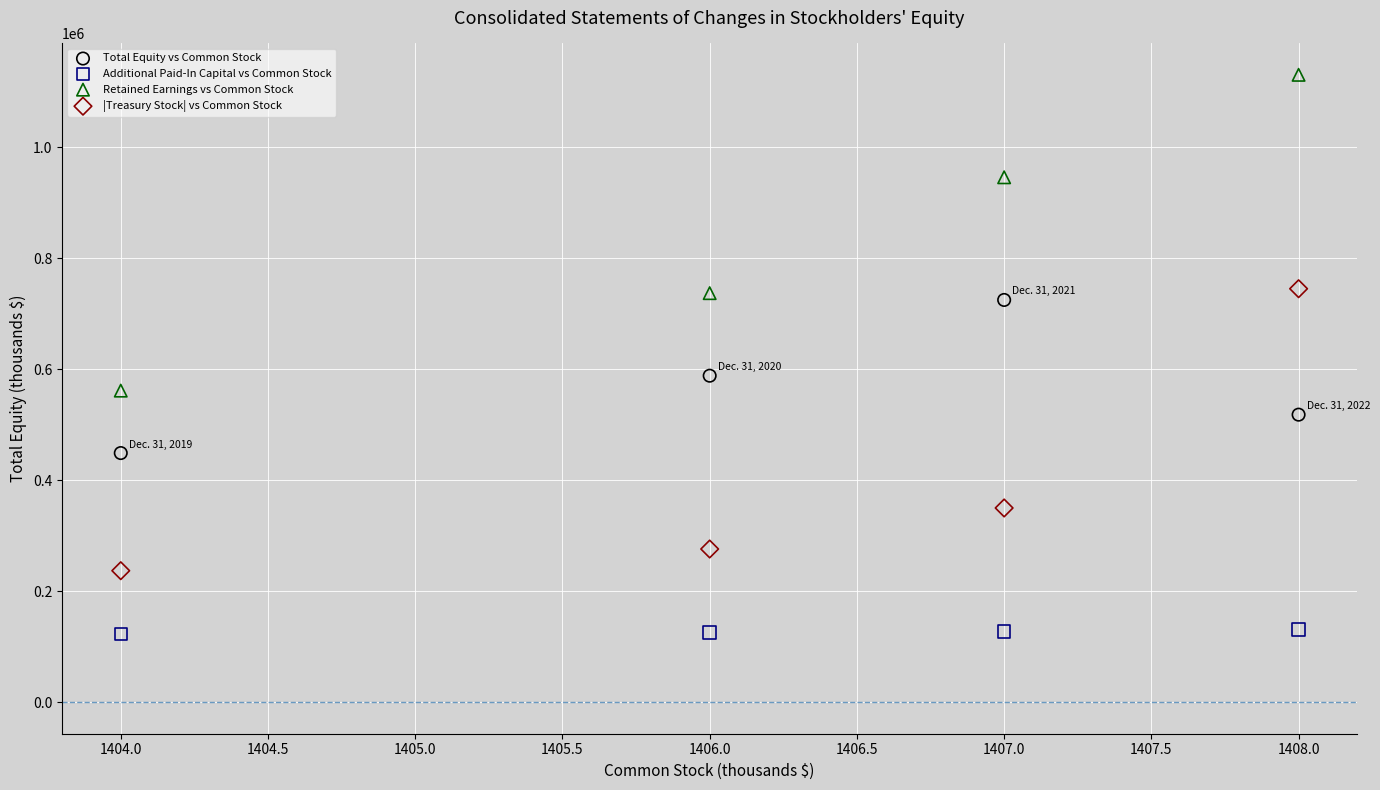

Across all series, what Y value is closest to 626984?

588531